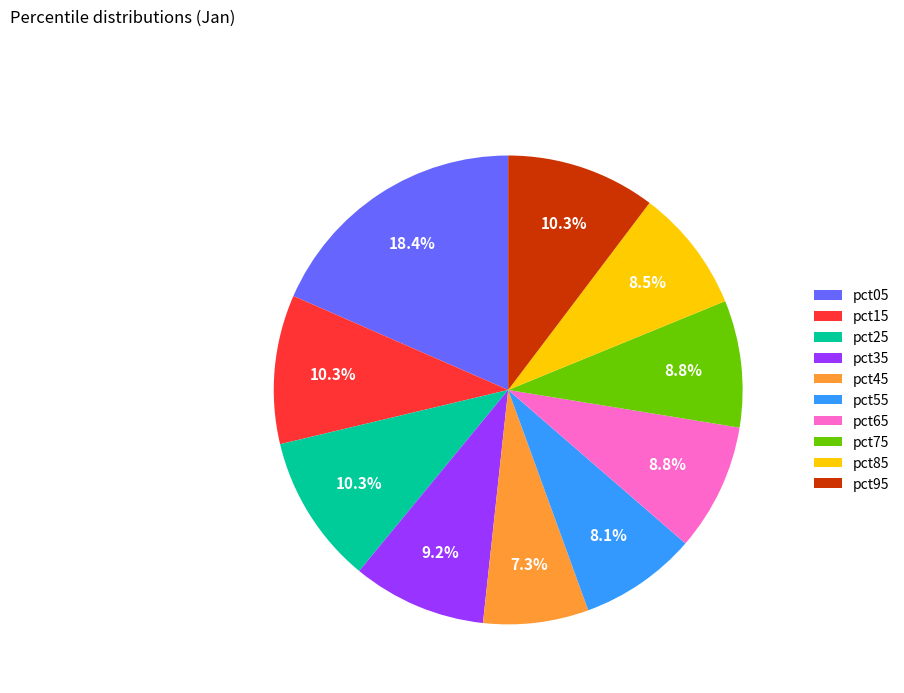

To the nearest percent, what is the combined percentage of pct65 and pct55?

17%